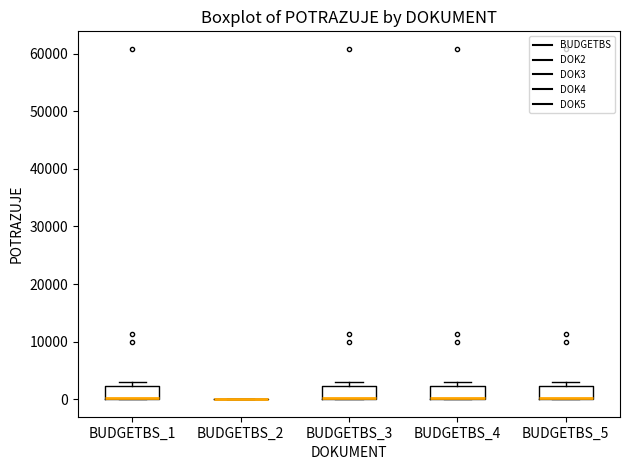

Reading left to right, transcribe this box plot: for each box, give where its median line is, the range the box spans, and where its two whiskers end, as read against the y-axis. The values are not printed on the chart, so give them approximately, as read against the axis.

BUDGETBS_1: median 0 (drawn on the box's lower edge), box 0 to 2000, whiskers 0 to 3000
BUDGETBS_2: box collapsed to a line at 0, whiskers 0 to 0
BUDGETBS_3: median 0 (drawn on the box's lower edge), box 0 to 2000, whiskers 0 to 3000
BUDGETBS_4: median 0 (drawn on the box's lower edge), box 0 to 2000, whiskers 0 to 3000
BUDGETBS_5: median 0 (drawn on the box's lower edge), box 0 to 2000, whiskers 0 to 3000